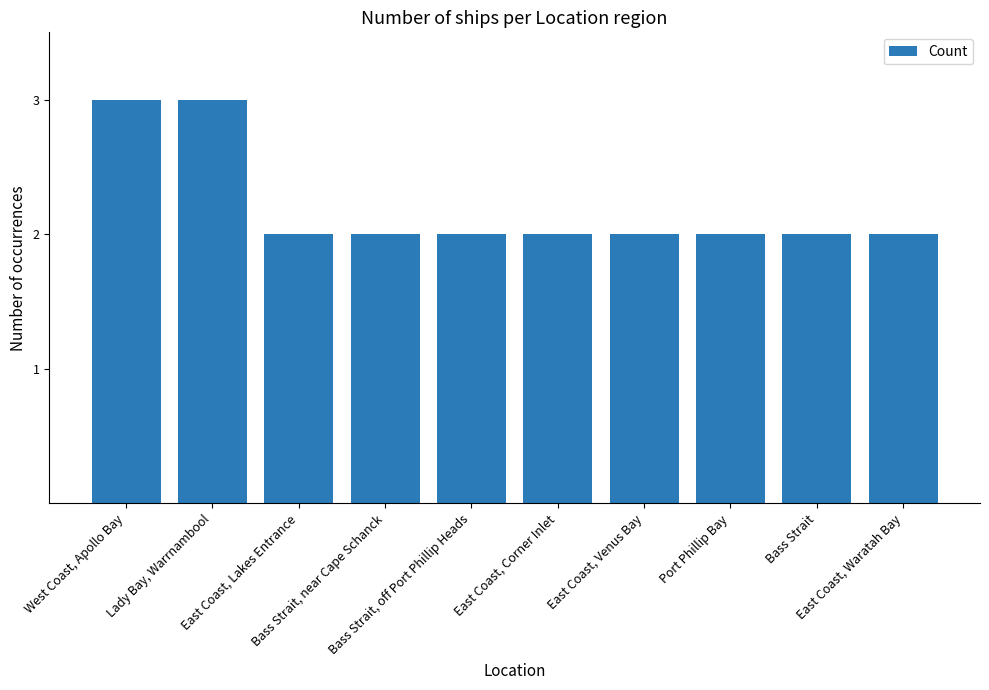

What is the sum of all values?

22